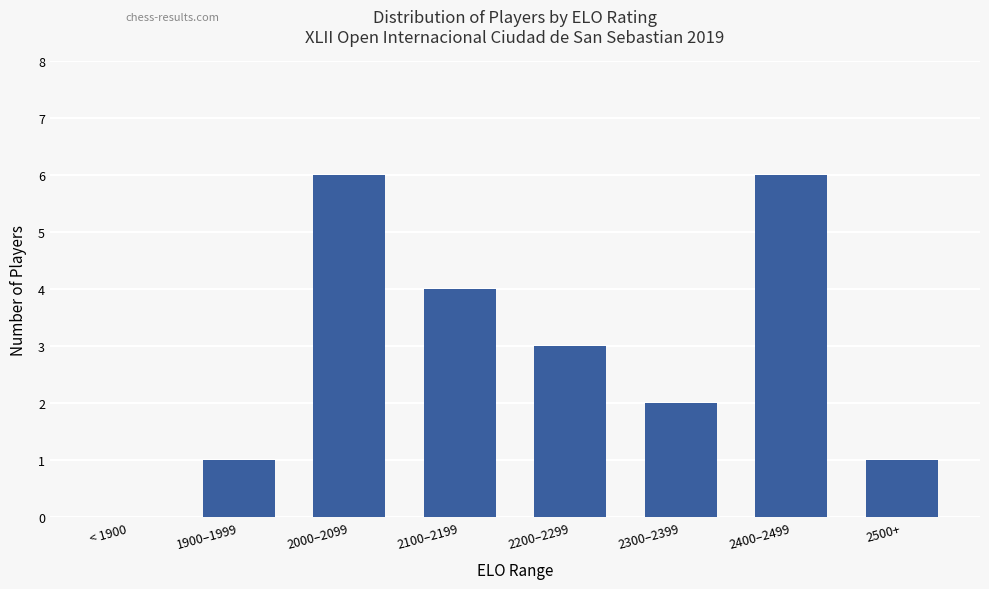

Read the value at 2500+.

1